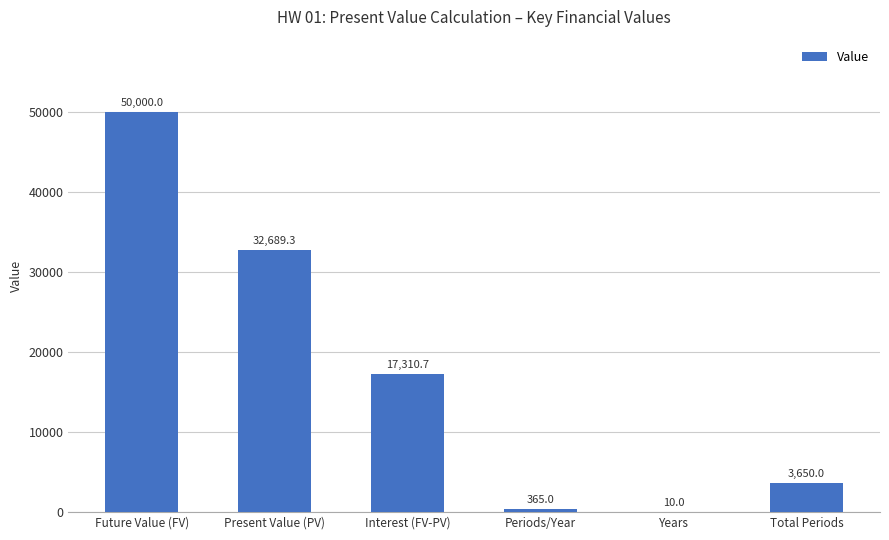

The value at Present Value (PV) is 32689.3. True or false?

True